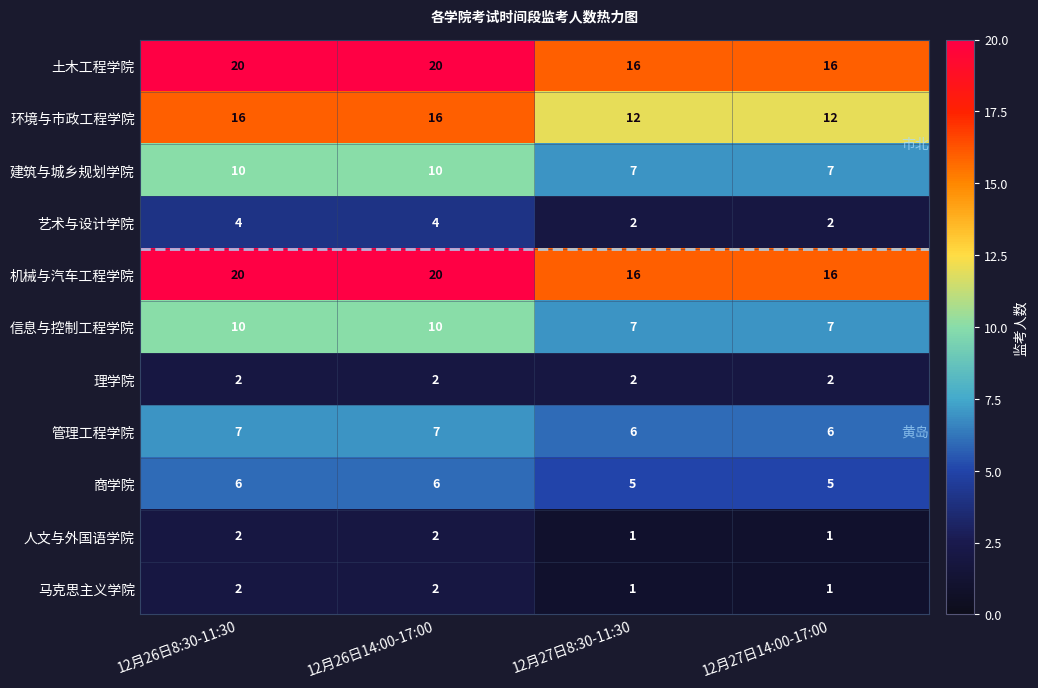

How many 土木工程学院 values are between 16 and 20?

4